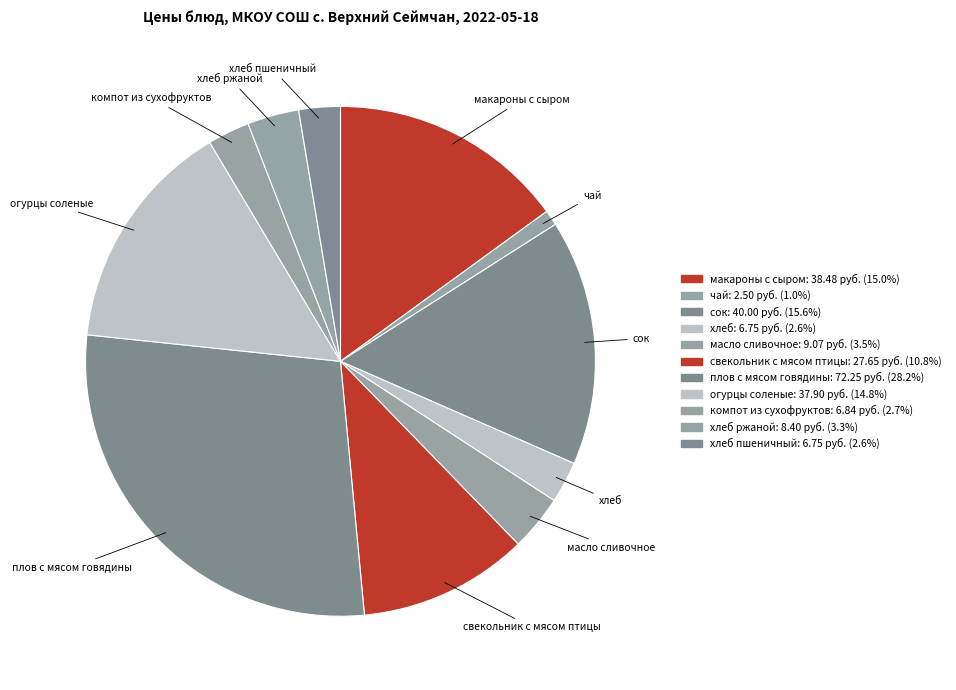

Count the number of slices in the pie.

11